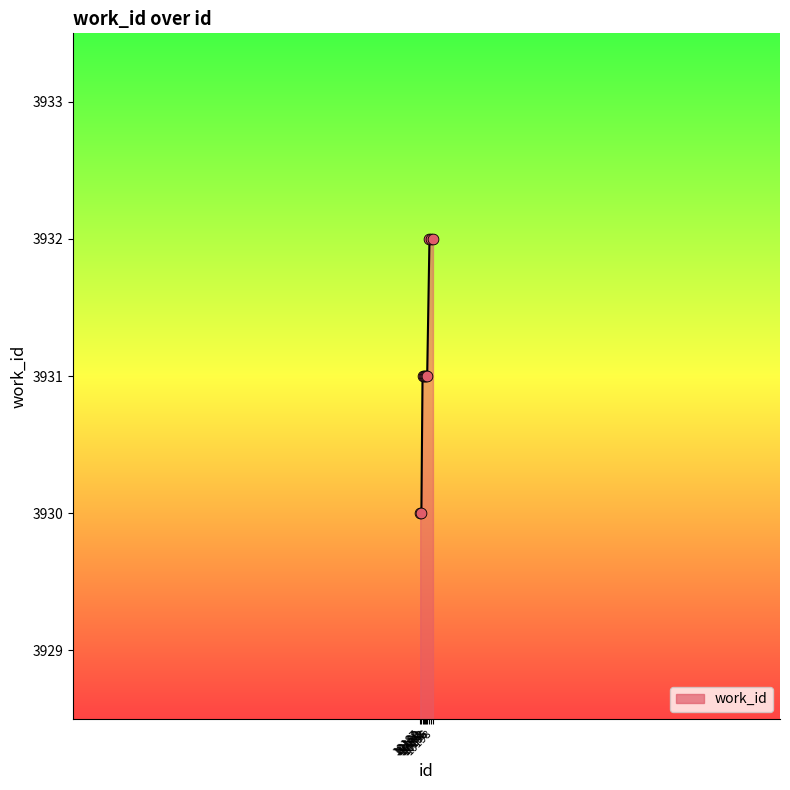

Between 10187 and 10198, which is larger?

10198